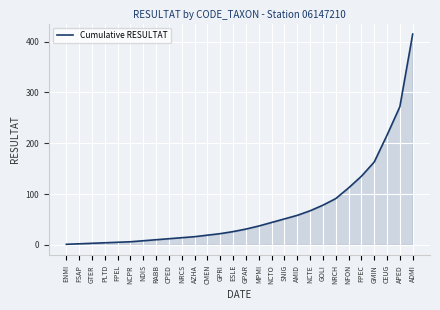

What is the ratio of the value at PLTD to the value at NRCS?

0.3